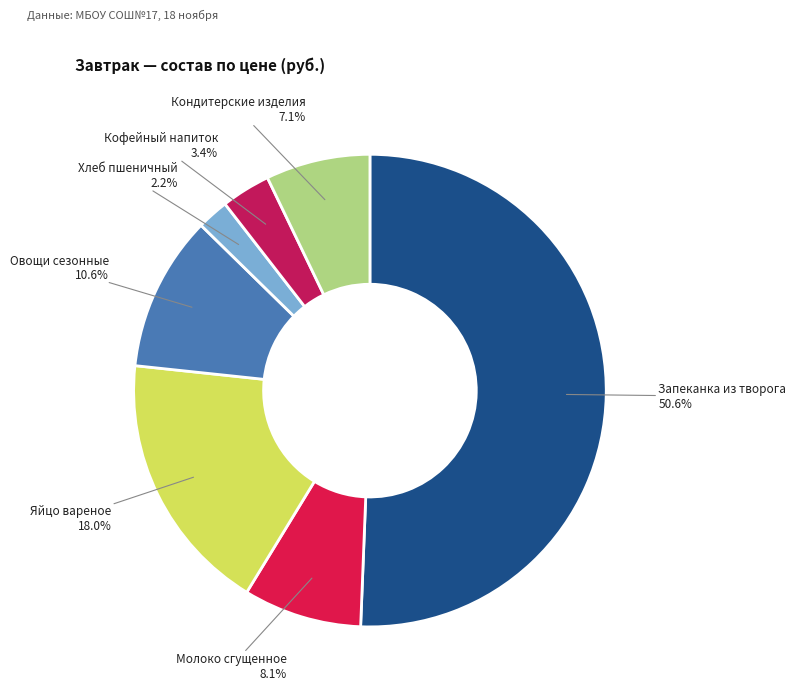

Count the number of slices in the pie.

7